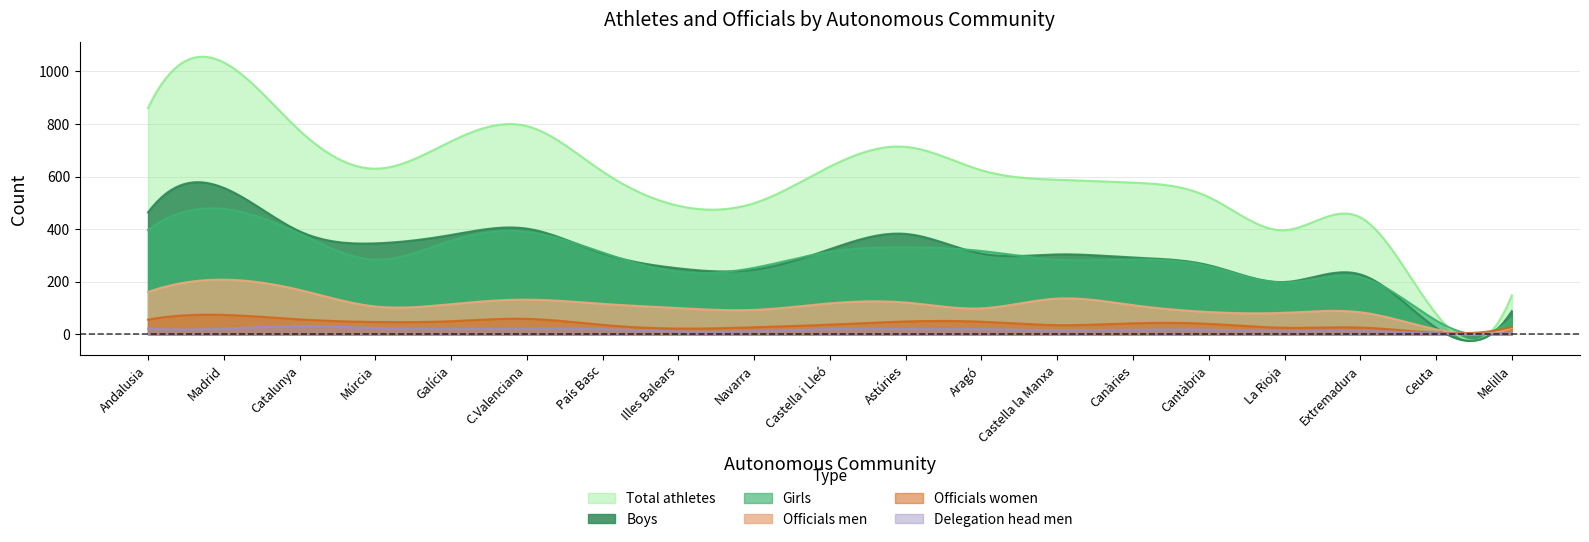

What position from the right is Melilla?

1